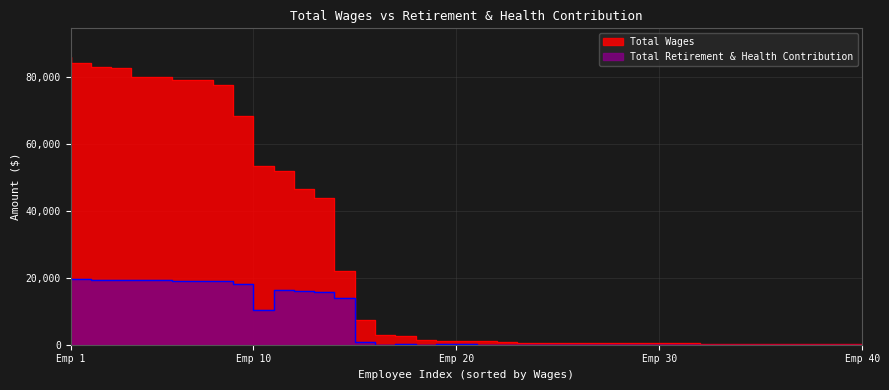

The value of Total Wages at 37 is 69. True or false?

False